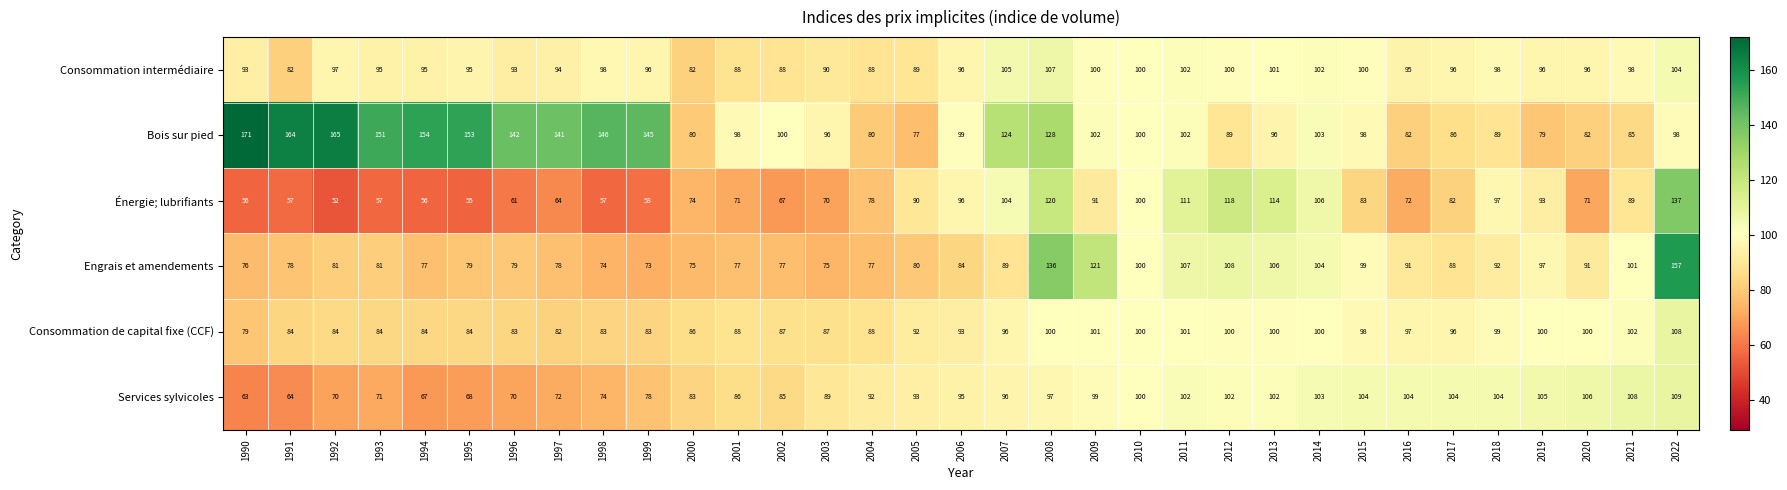

How many categories are shown in the chart?

33